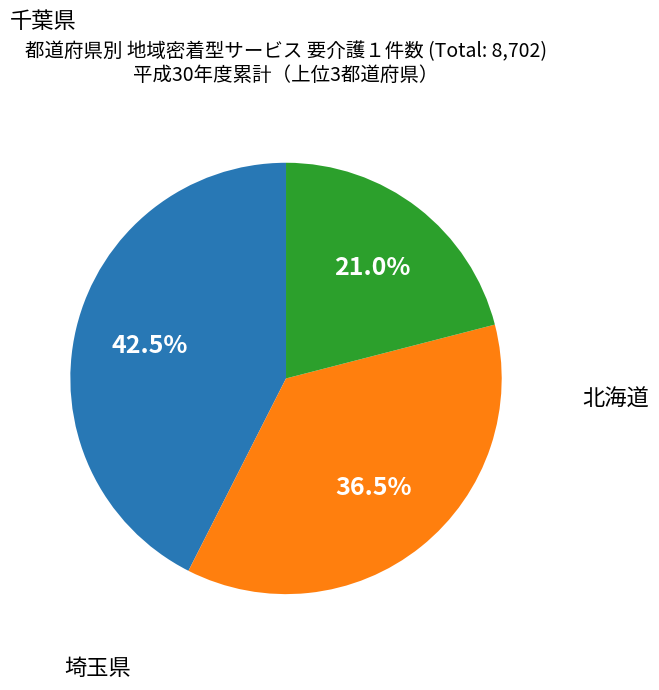

Is there any slice that represents more than half of the pie?

No